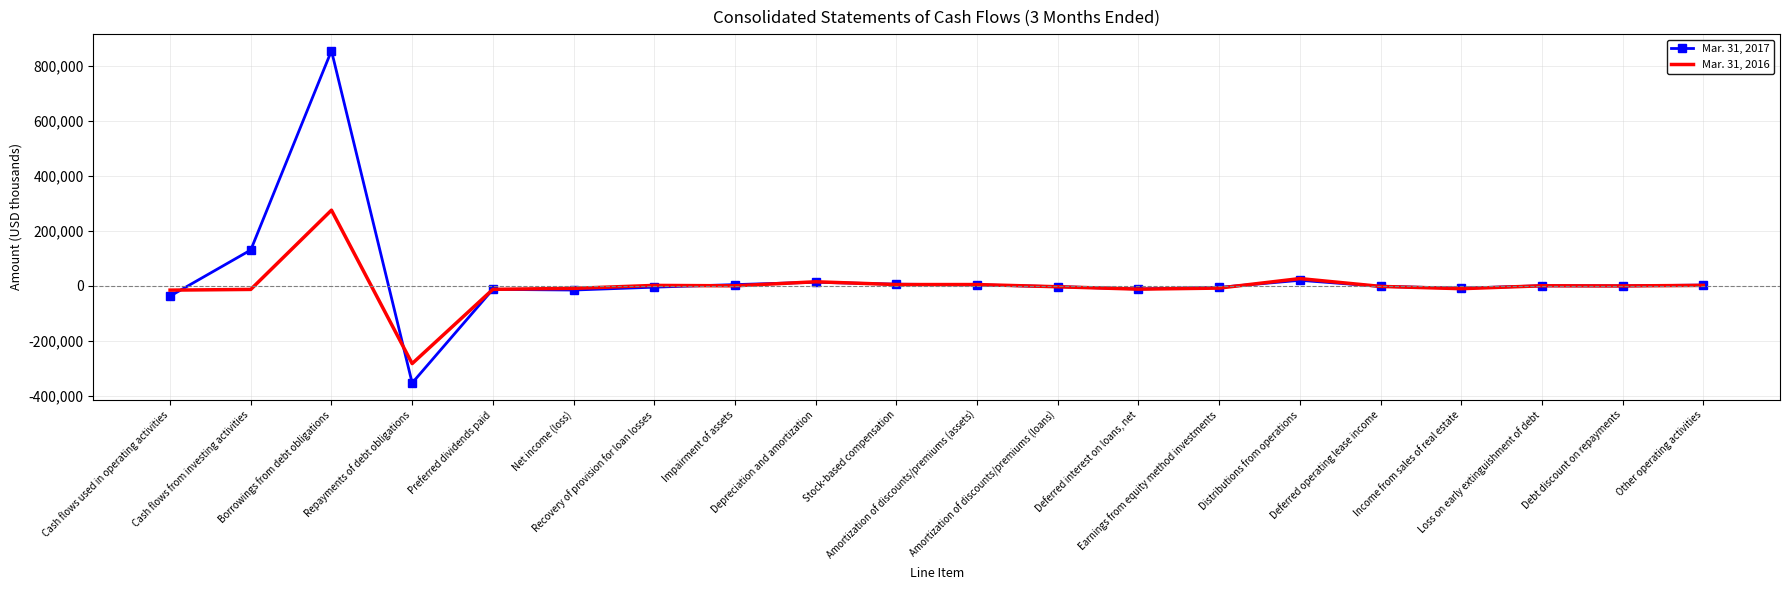

What are all the series names shown in the legend?

Mar. 31, 2017, Mar. 31, 2016